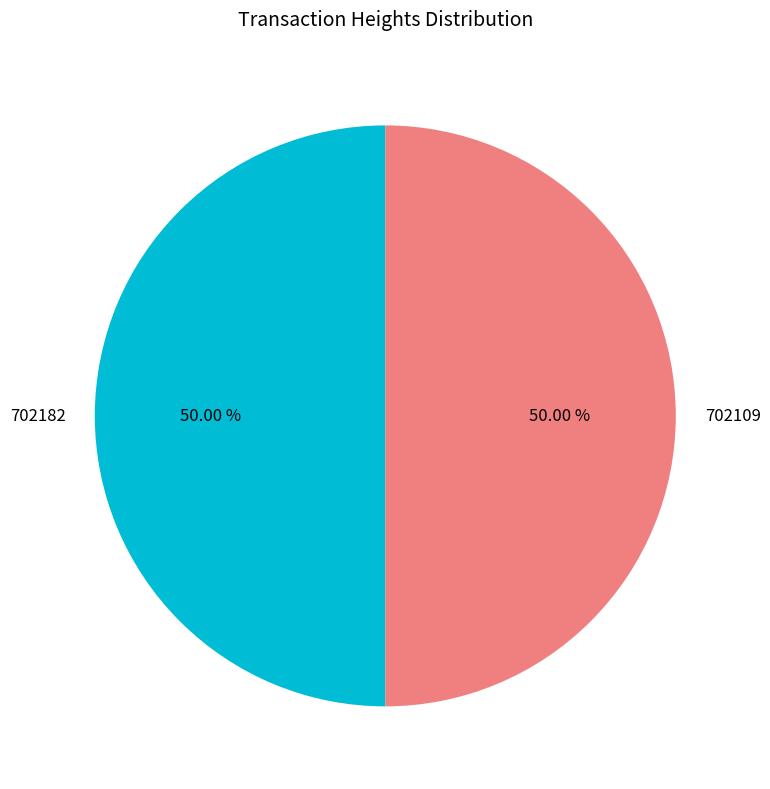

What percentage is the 702109 slice, to the nearest percent?

50%